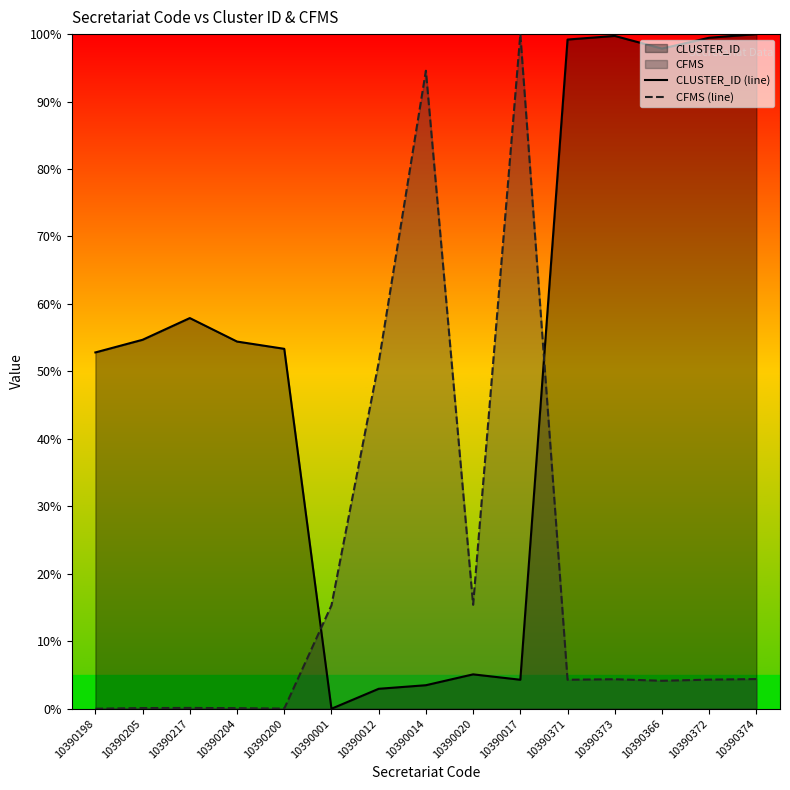

At 10390204, list the series in order from largest to smallest.

CLUSTER_ID (line), CFMS (line)